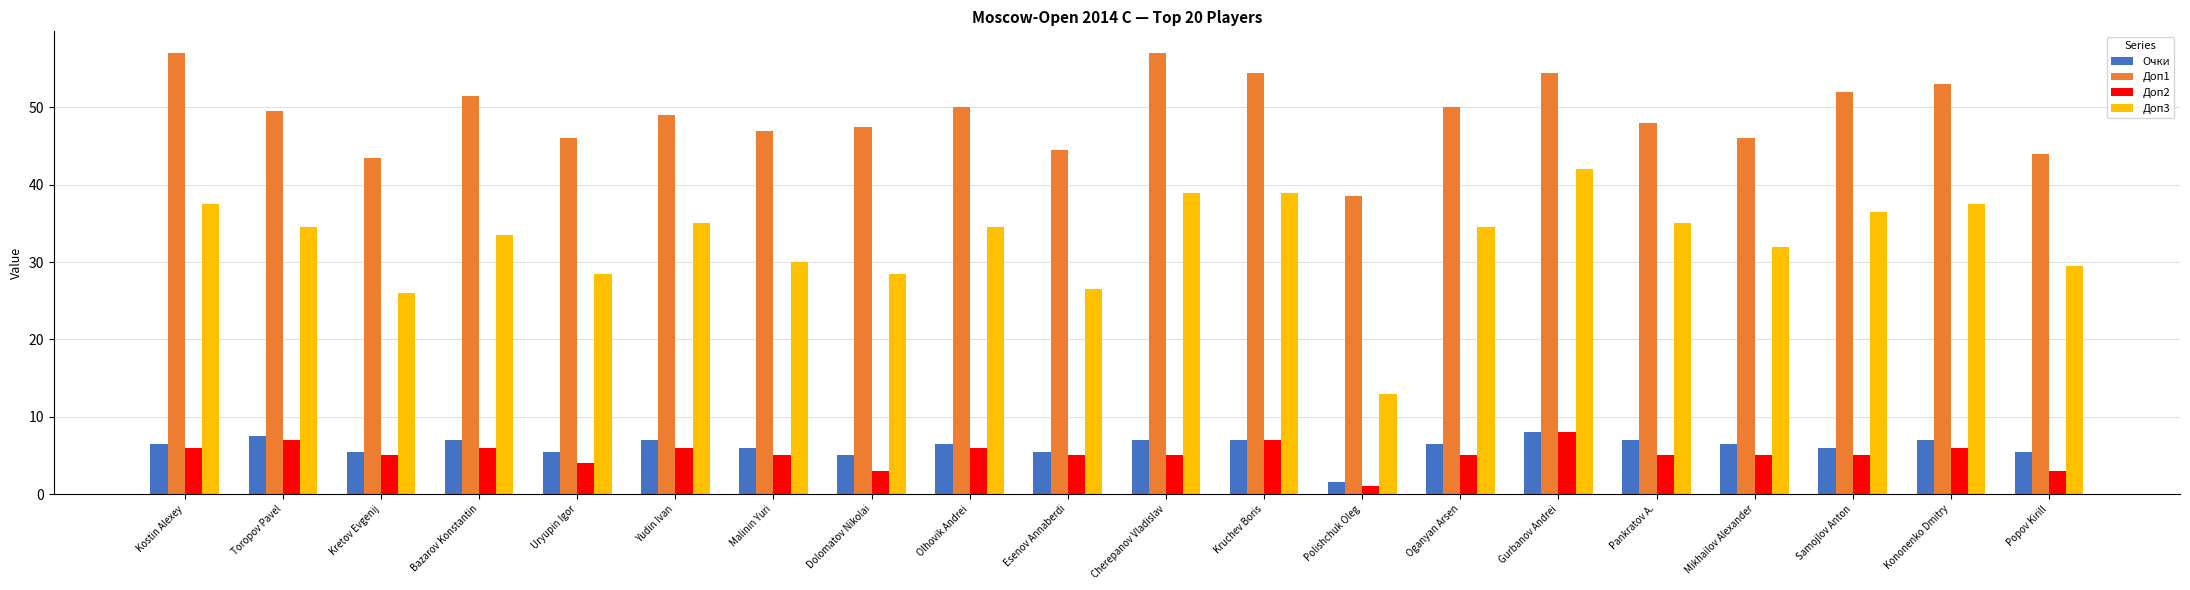

Which category has the highest value in the Доп3 series?

Gurbanov Andrei